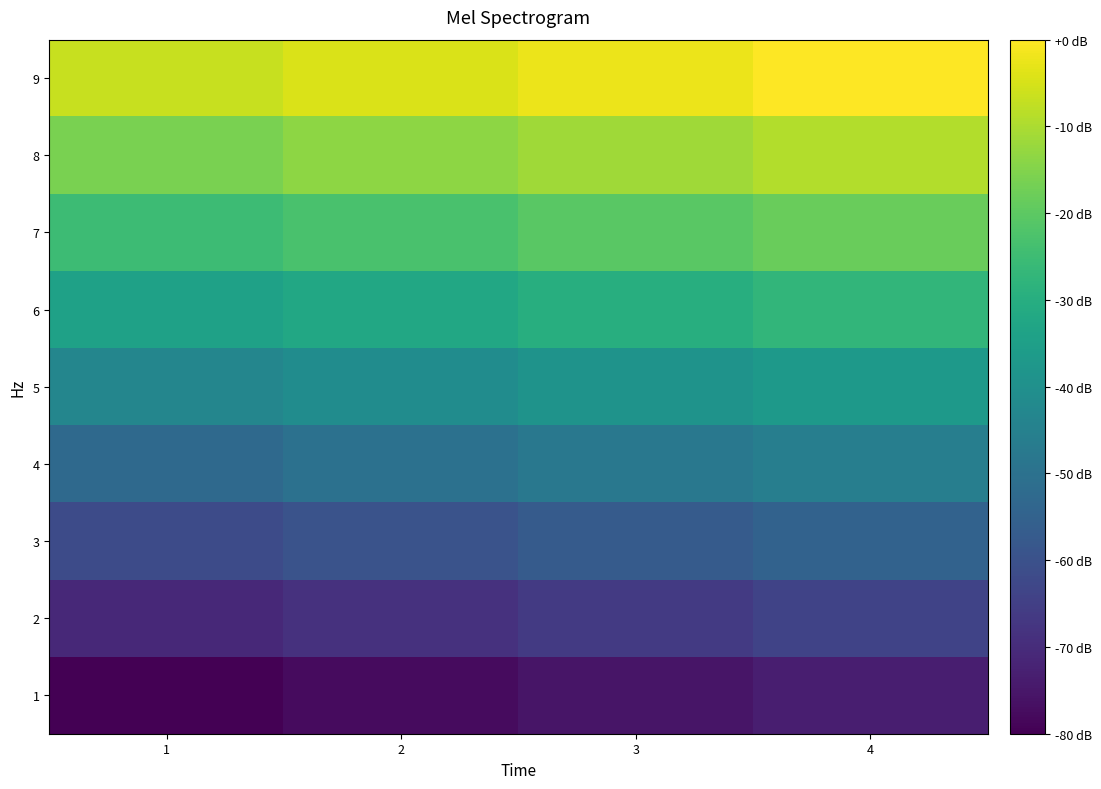

Rank the series at 2 from lowest to highest value.

1, 2, 3, 4, 5, 6, 7, 8, 9